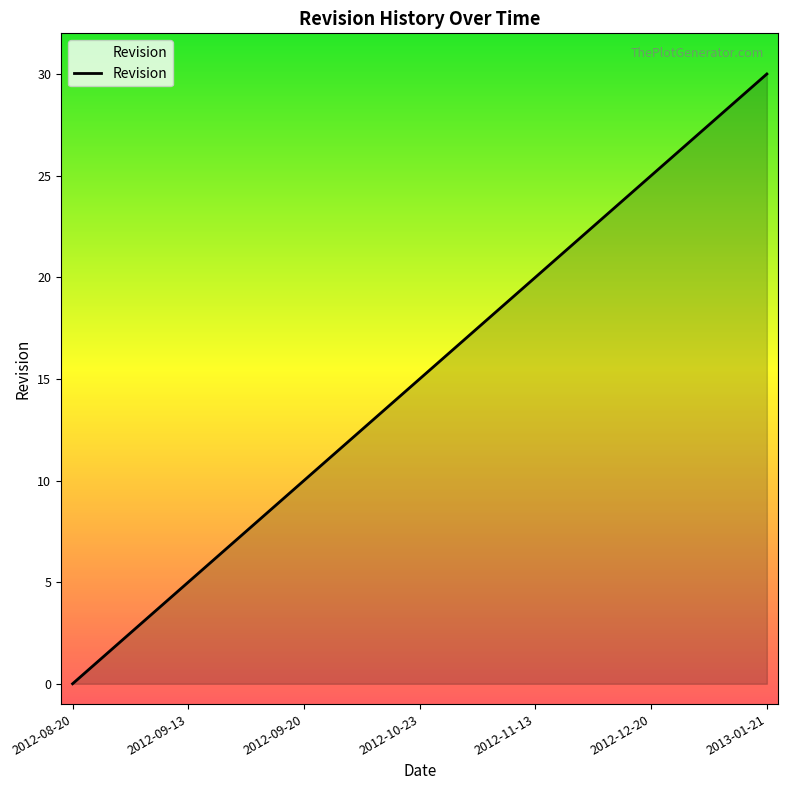

What is the difference between the maximum and minimum values?

30